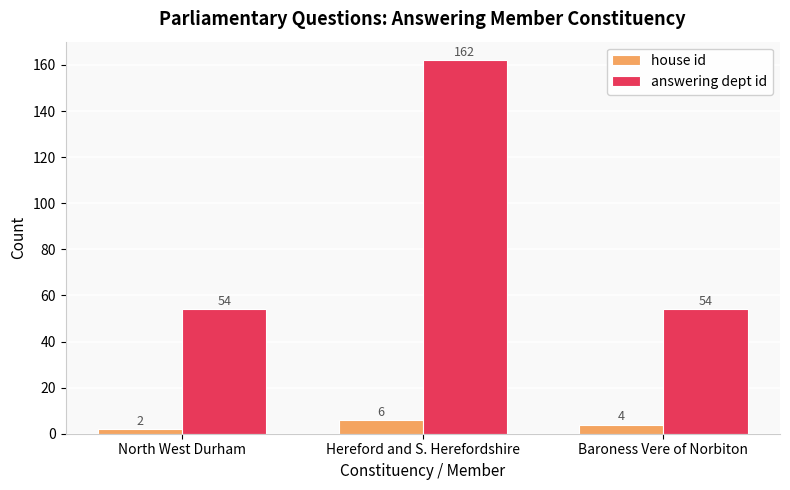

Which category has the lowest value in the house id series?

North West Durham